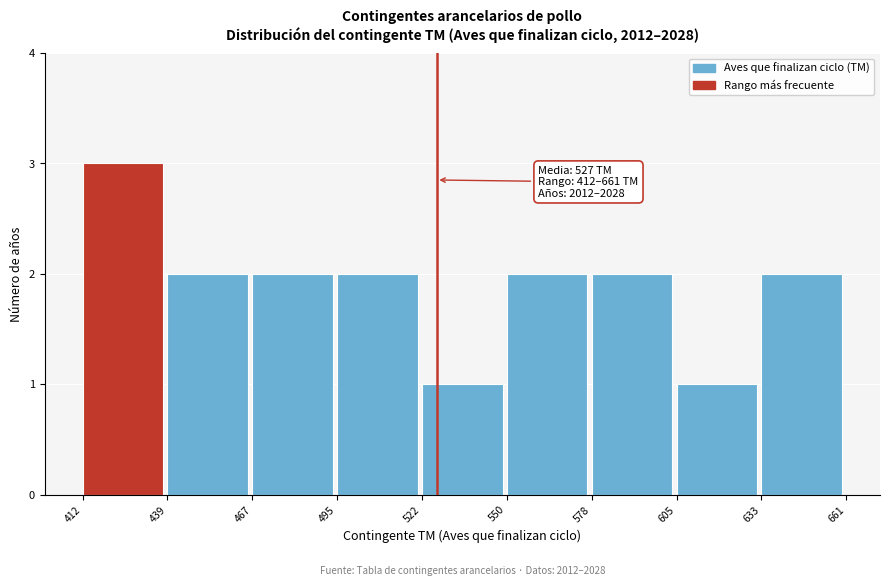

Over which range of the x-axis is the bar tallest?

412 to 439